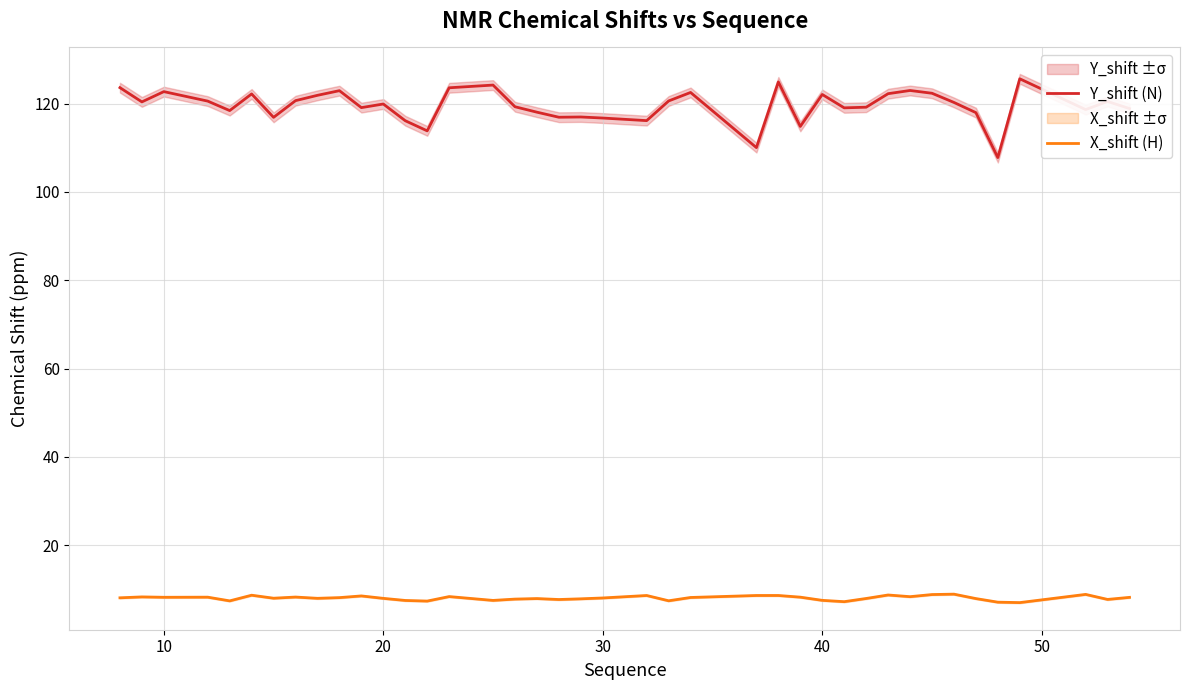

How many distinct data groups are displayed?

2